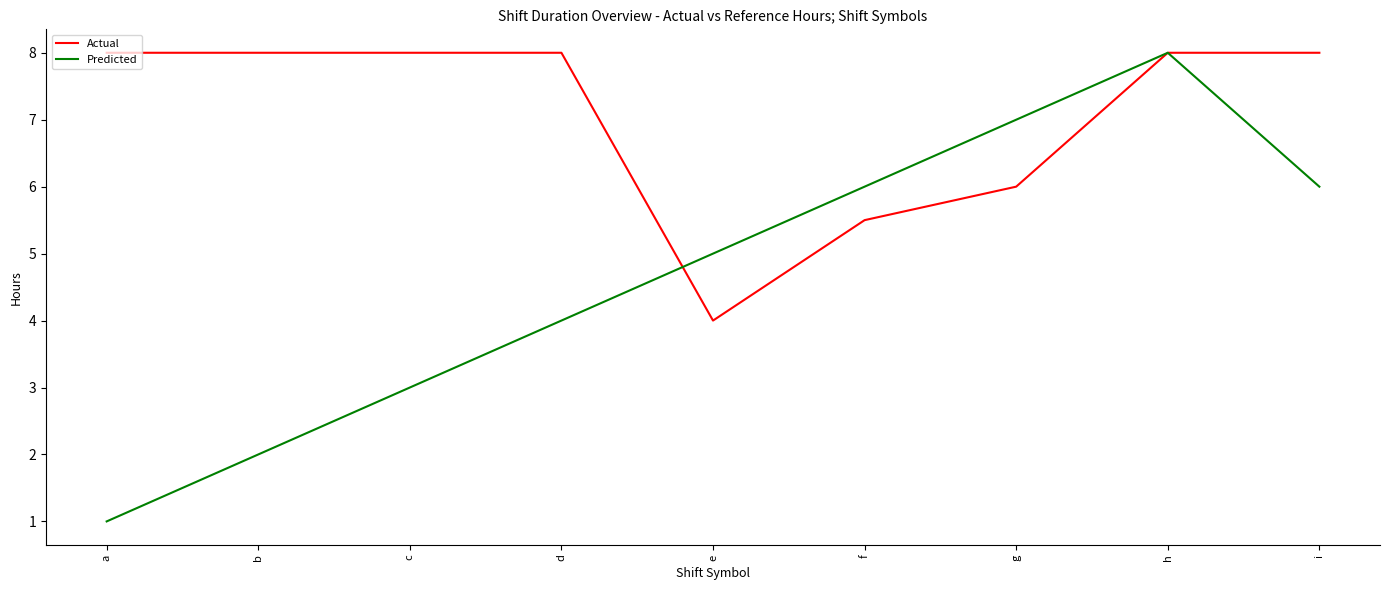

How many lines are shown in the chart?

2